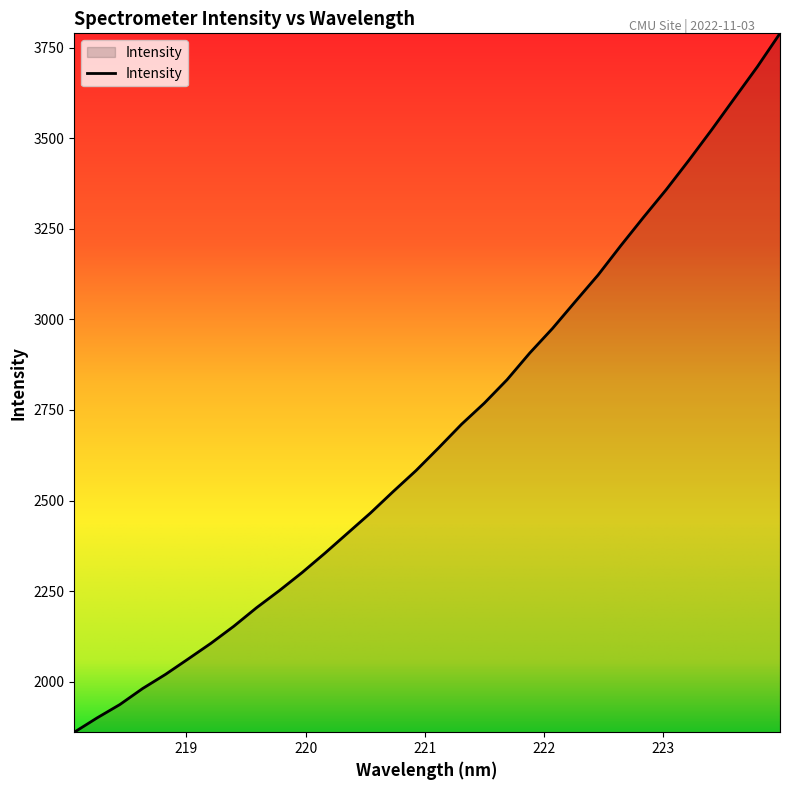

How many lines are shown in the chart?

1